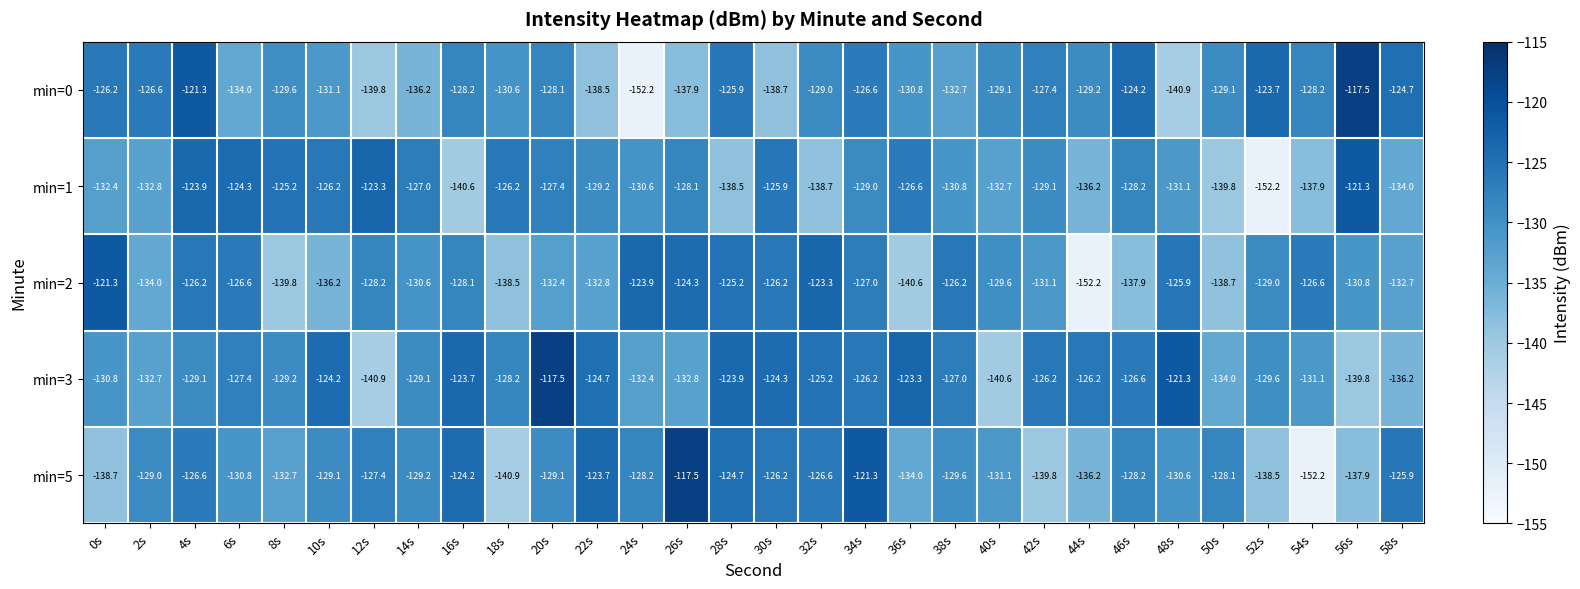

The min=5 series shows -193.0 at 28s. True or false?

False